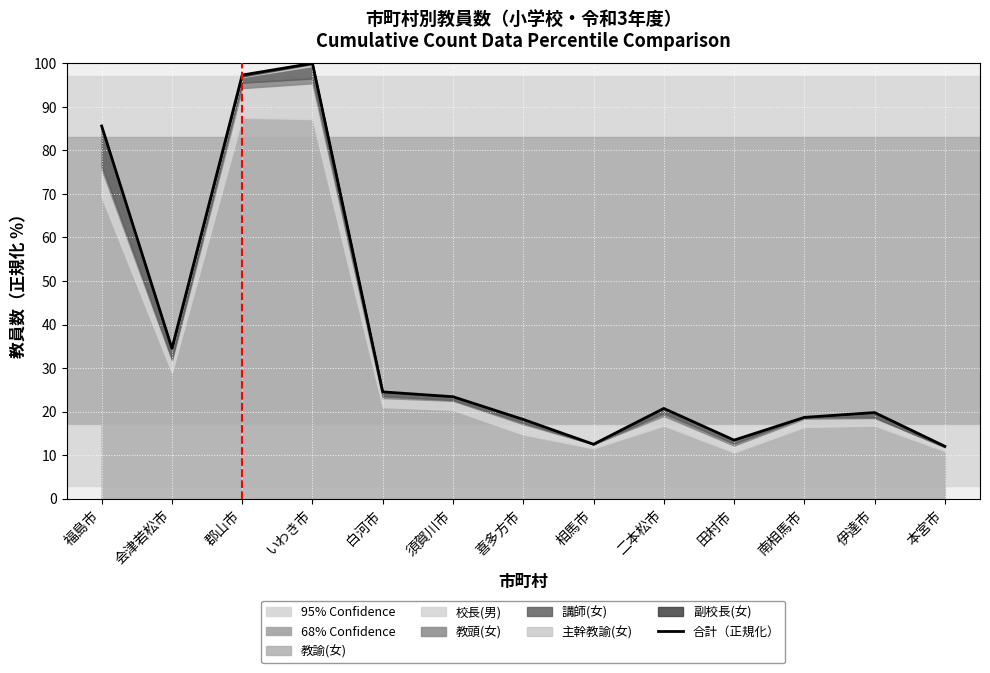

Which label corresponds to the largest value in the chart?

いわき市